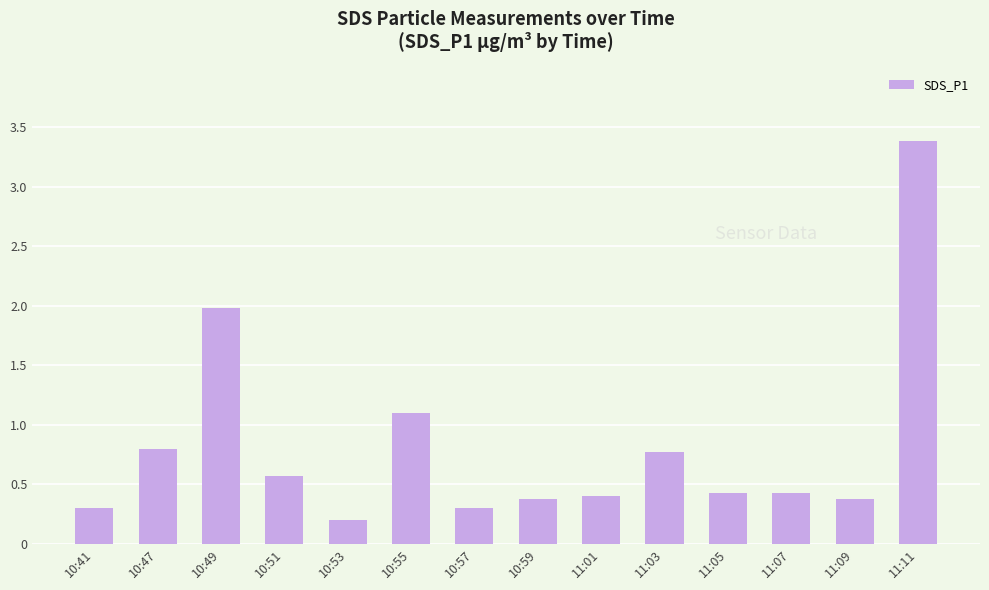

Reading left to right, transcribe all the data shown in this chart.

0.3	0.8	2.0	0.6	0.2	1.1	0.3	0.4	0.4	0.8	0.4	0.4	0.4	3.4